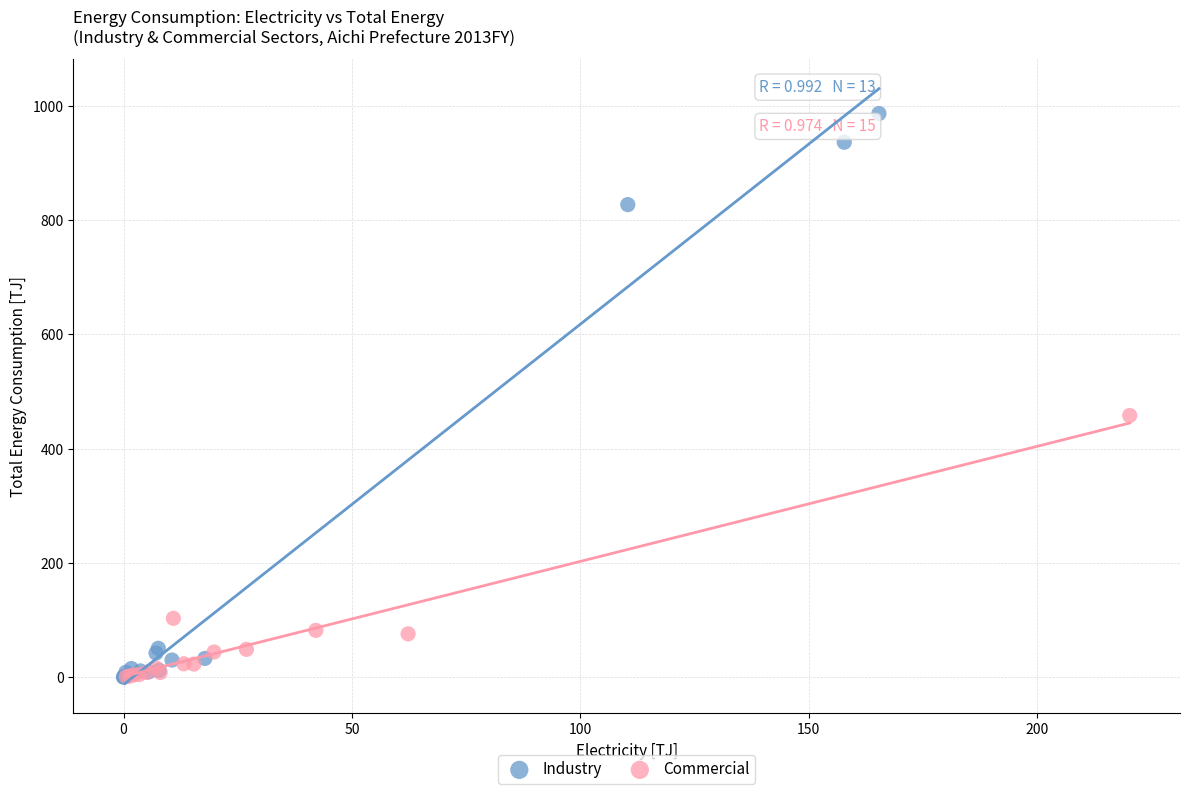

Which series has the widest spread of Y values?

Industry